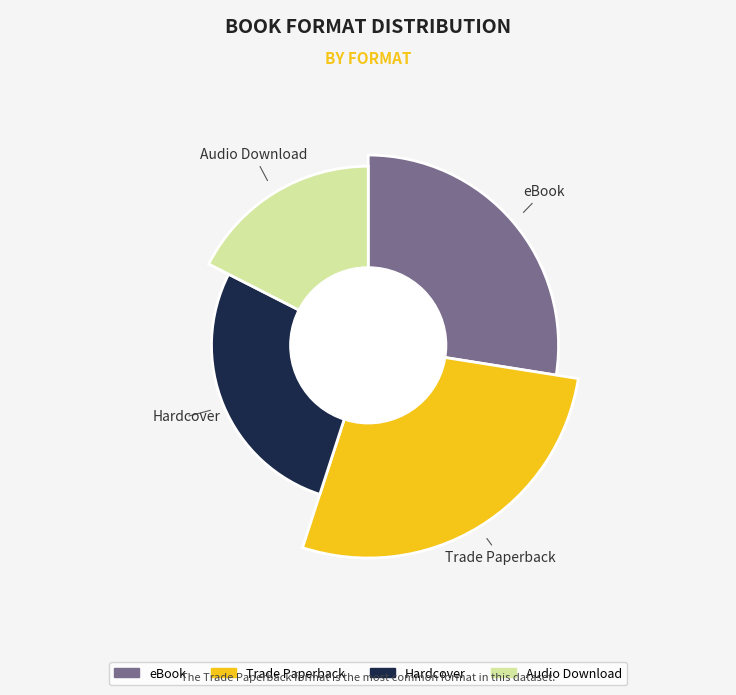

Count the number of slices in the pie.

4